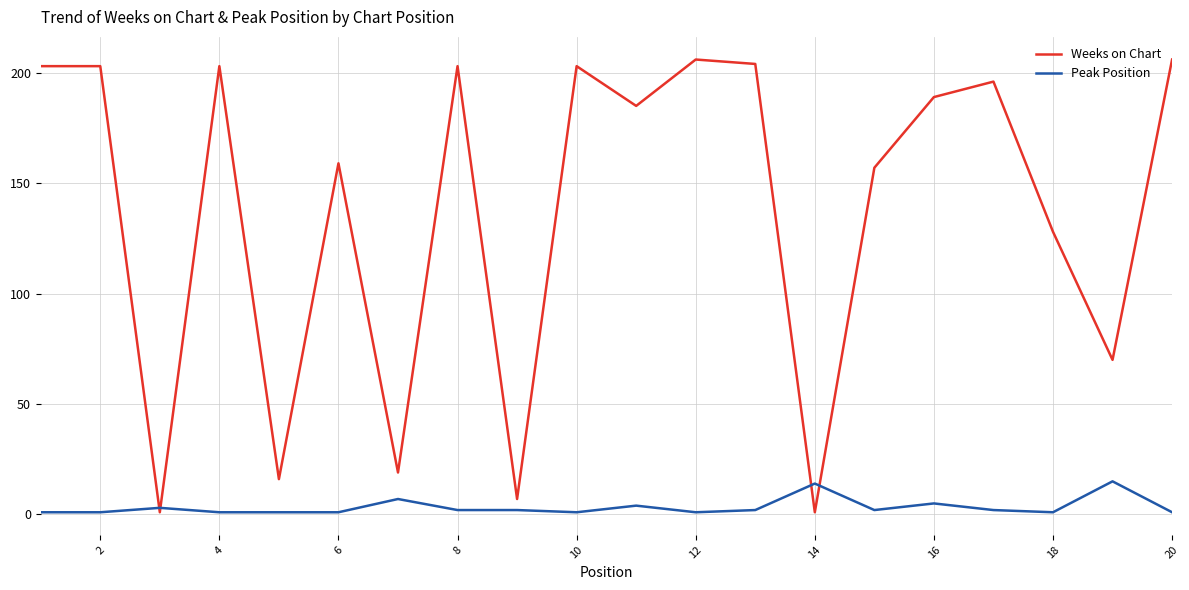

True or false: Peak Position and Weeks on Chart cross at least once.

True